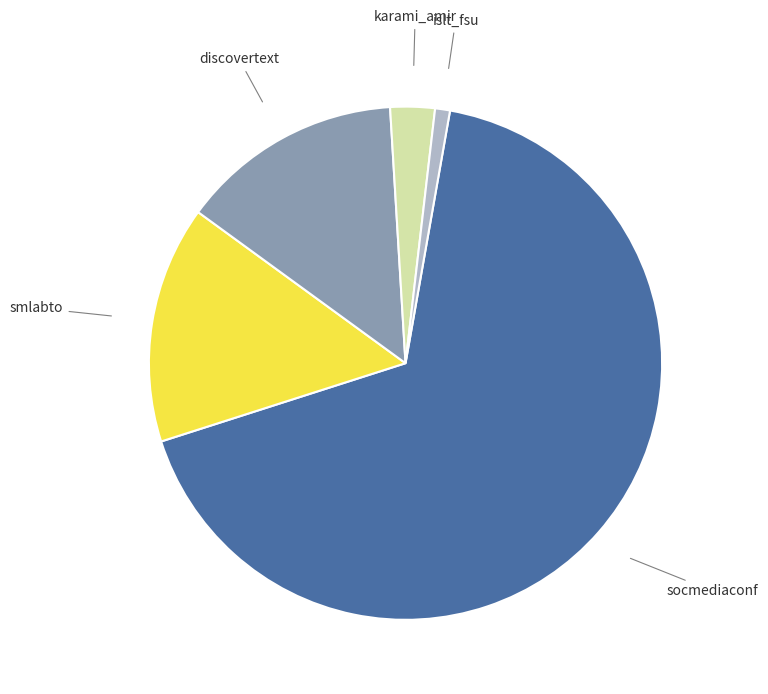

Rank the categories by value from lowest to highest.

islt_fsu, karami_amir, discovertext, smlabto, socmediaconf